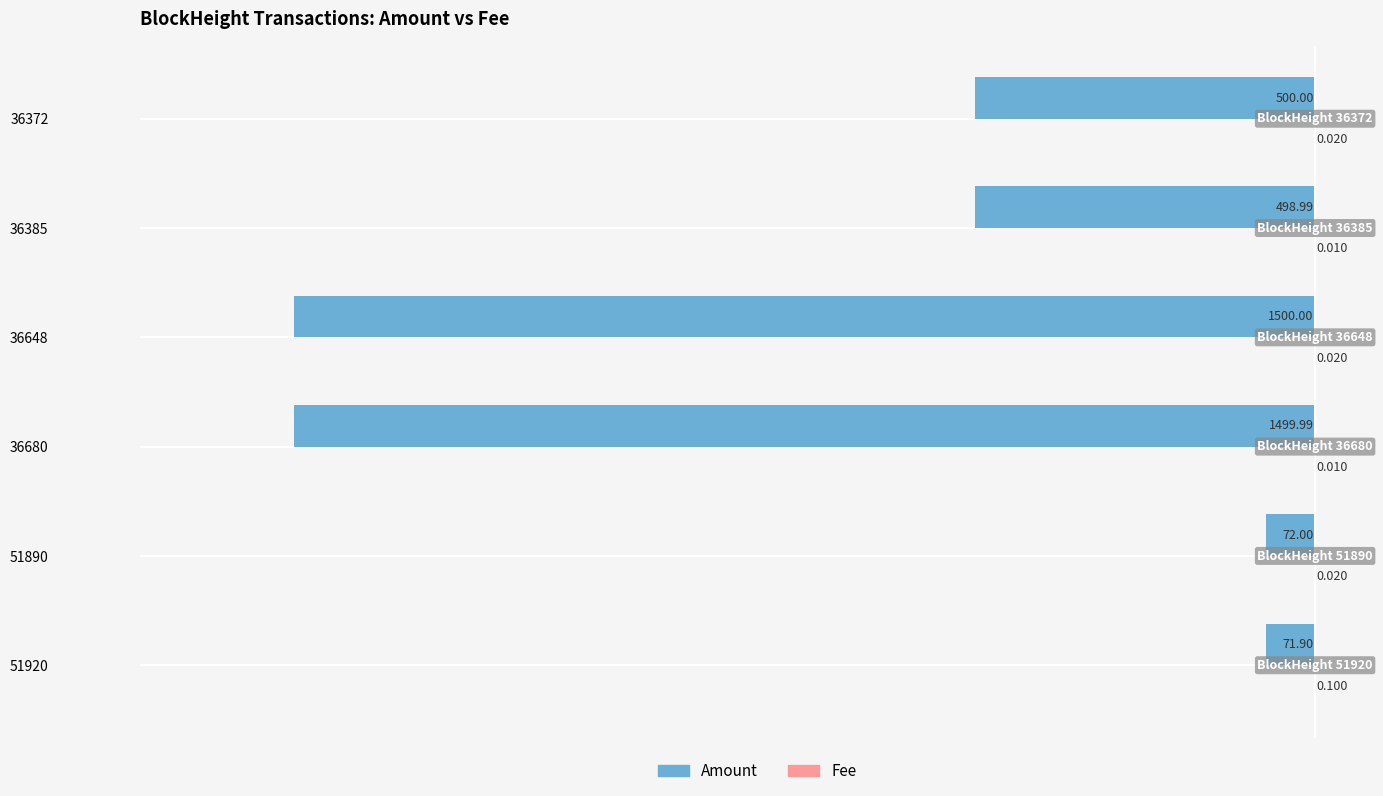

Which series changed the most between 36385 and 36372?

Amount